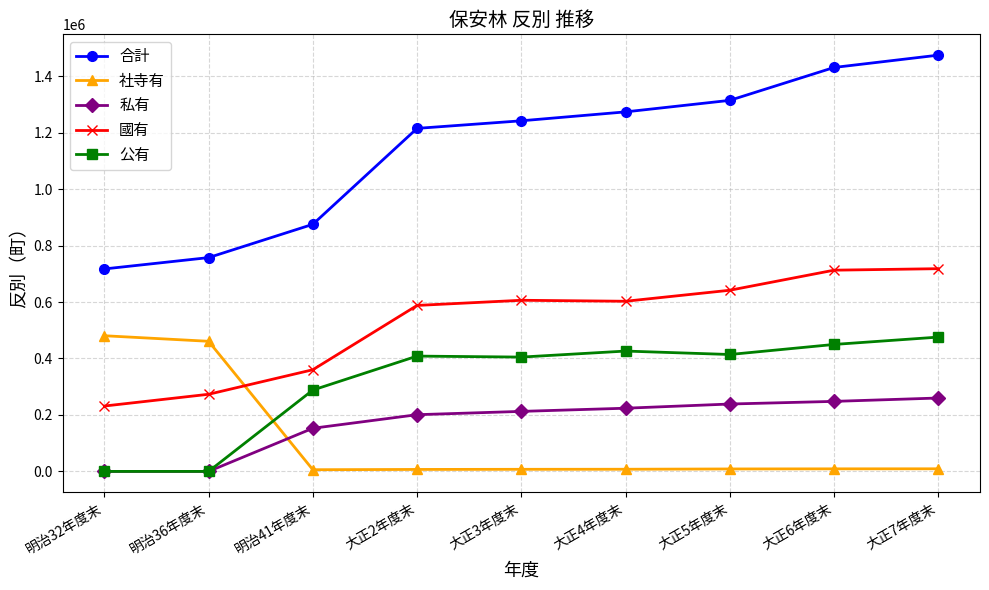

In 國有, how many points are higher than both neighbors (excluding endpoints)?

1